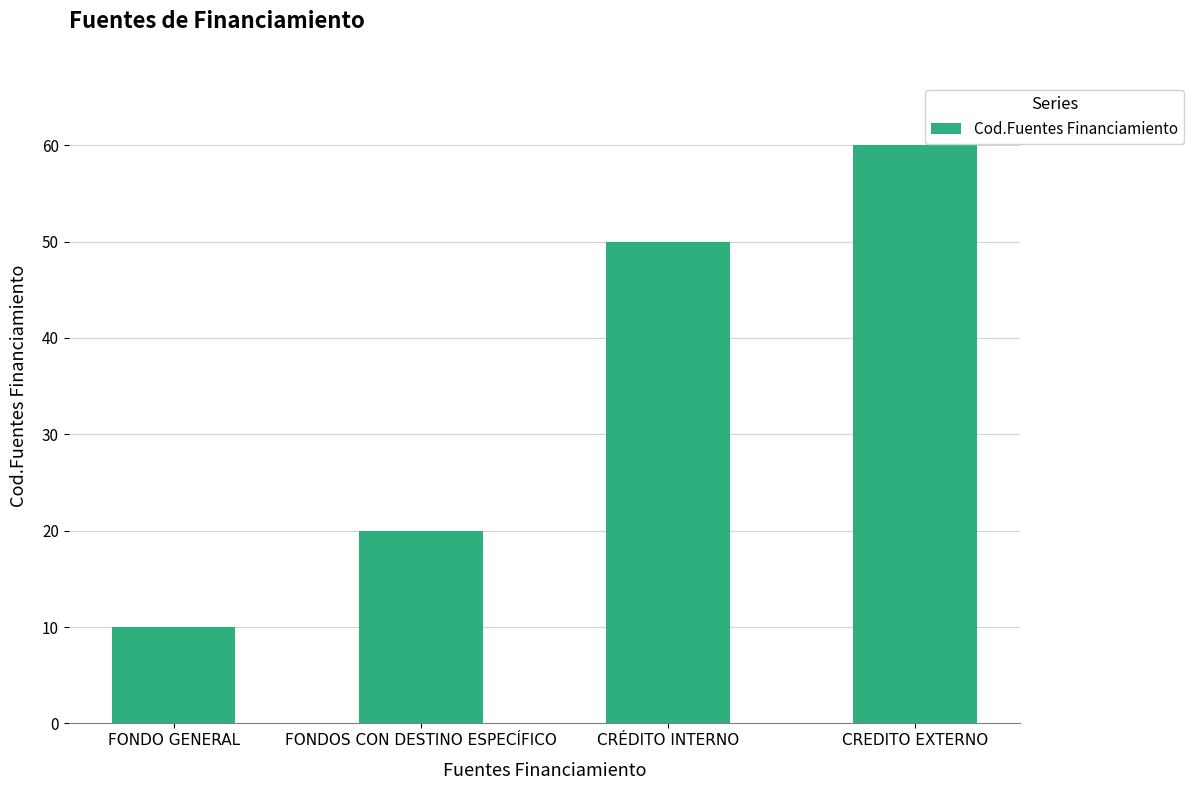

The value at FONDO GENERAL is 10. True or false?

True